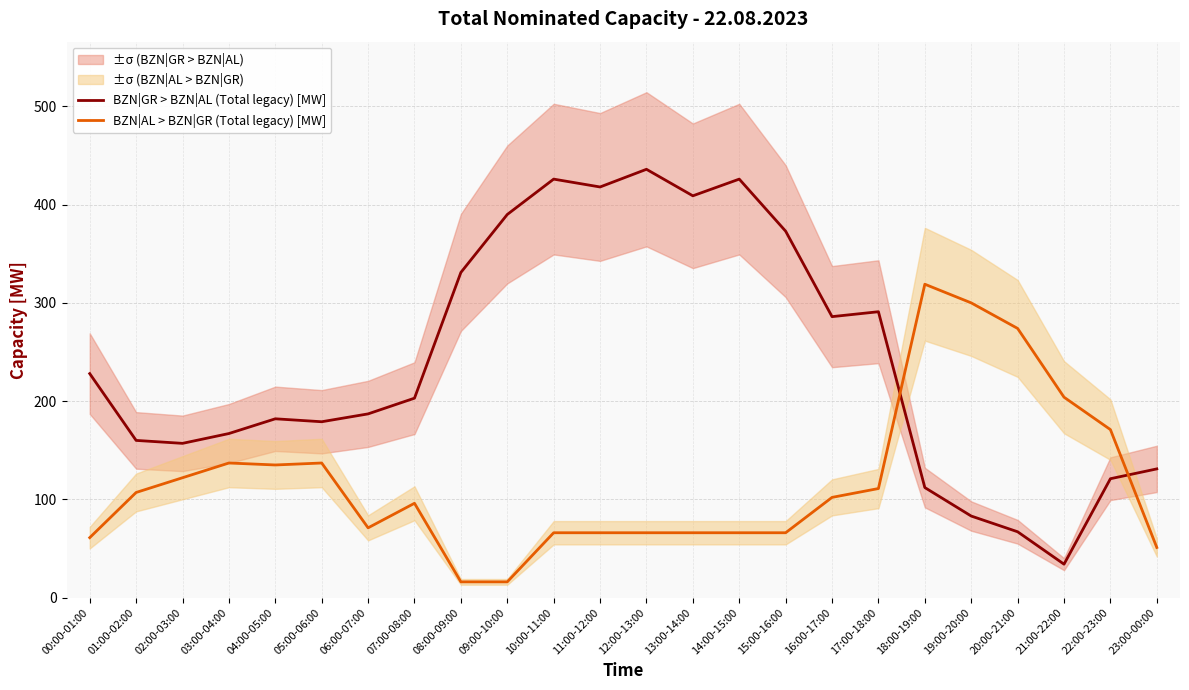

What is the total value across all series at 11:00-12:00?

484